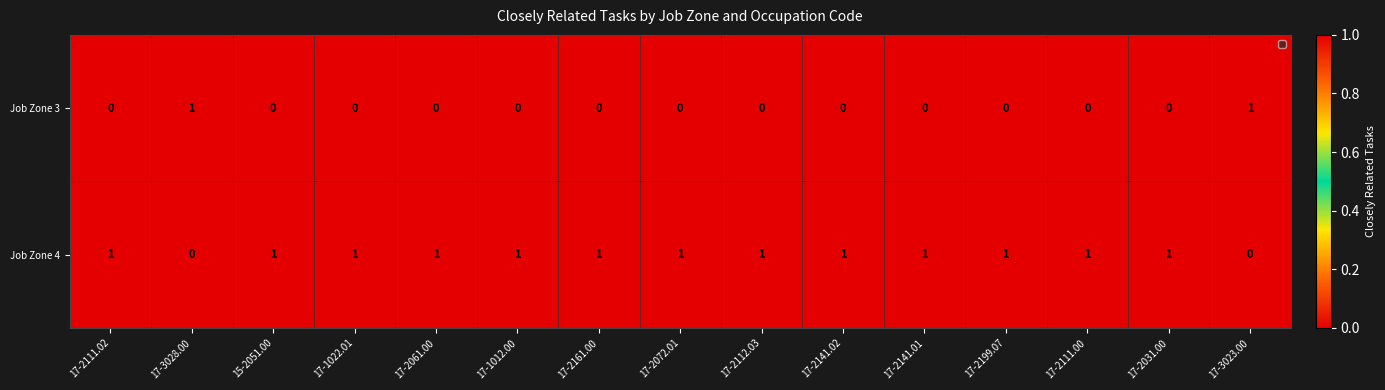

Rank the series by their average value, from lowest to highest.

Job Zone 3, Job Zone 4